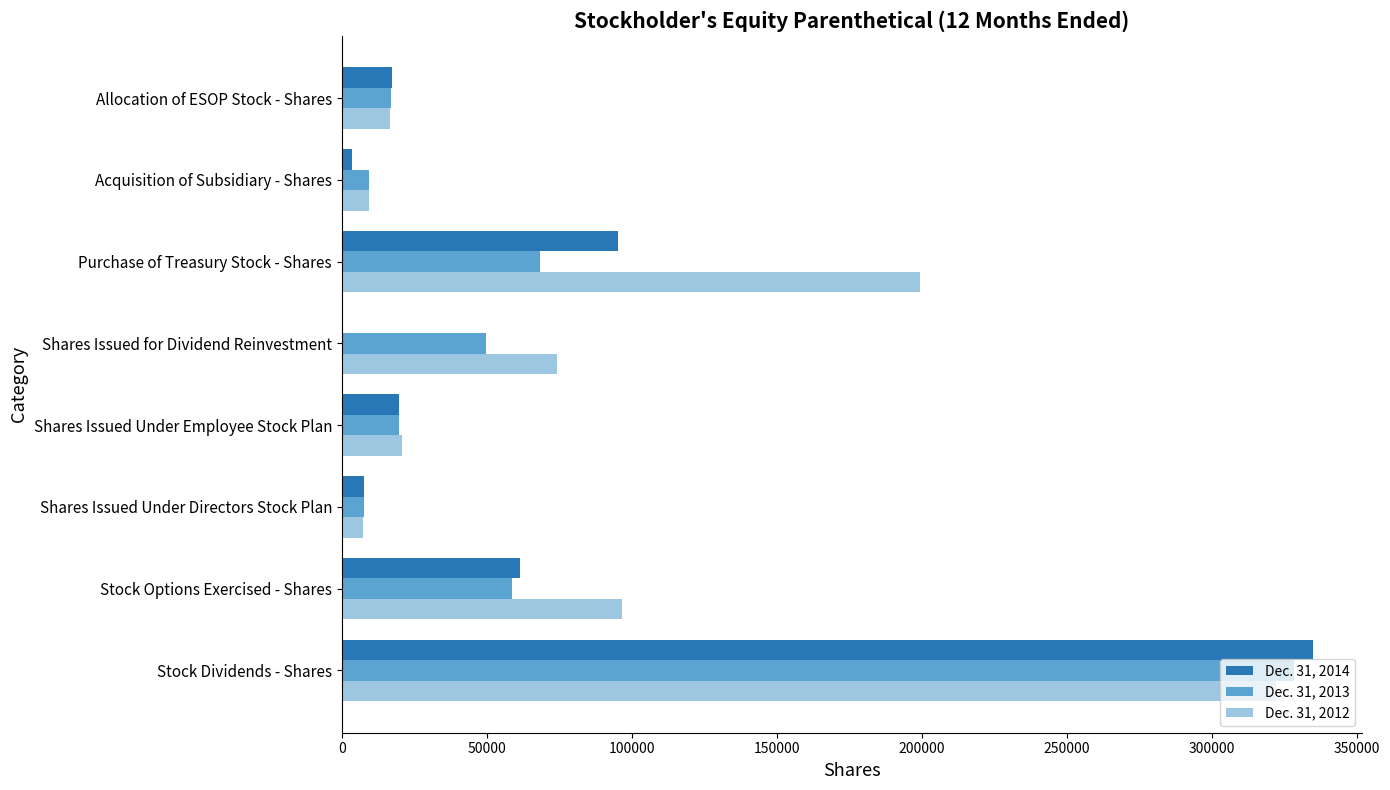

What are all the series names shown in the legend?

Dec. 31, 2014, Dec. 31, 2013, Dec. 31, 2012